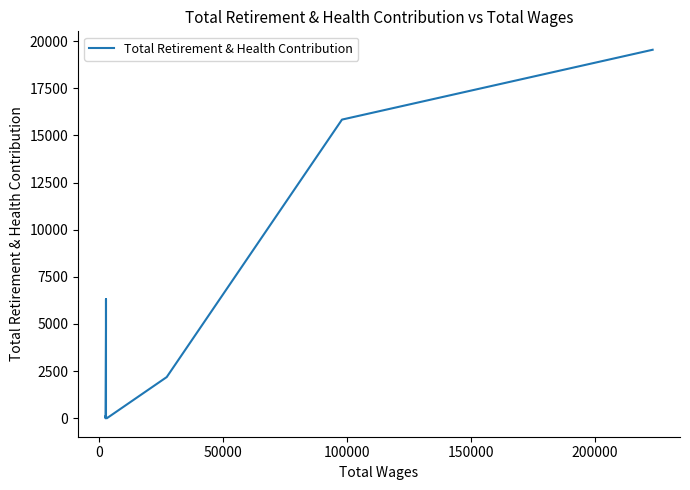

What is the difference between the maximum and minimum values?

19541